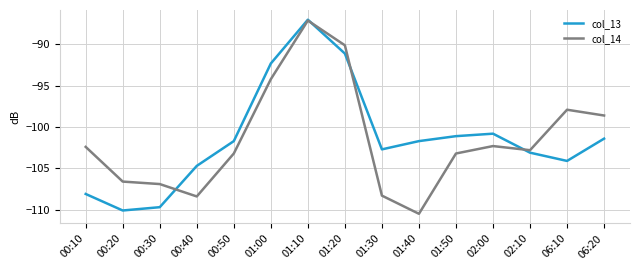

How many categories are shown in the chart?

15